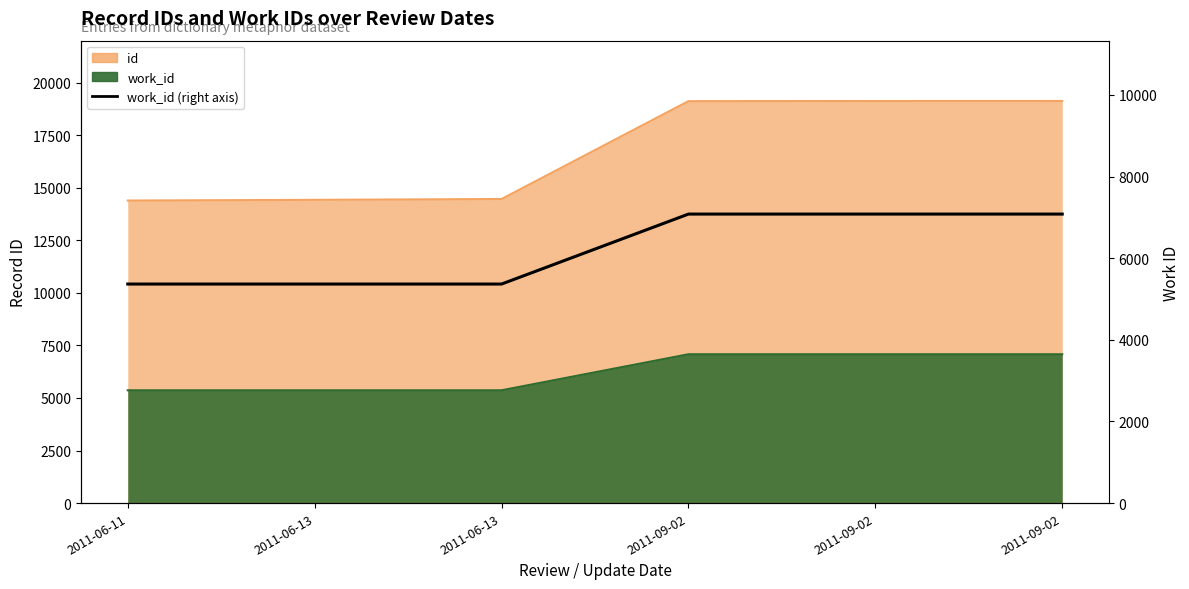

Where is the data nearest to the value 6223?

2011-06-11